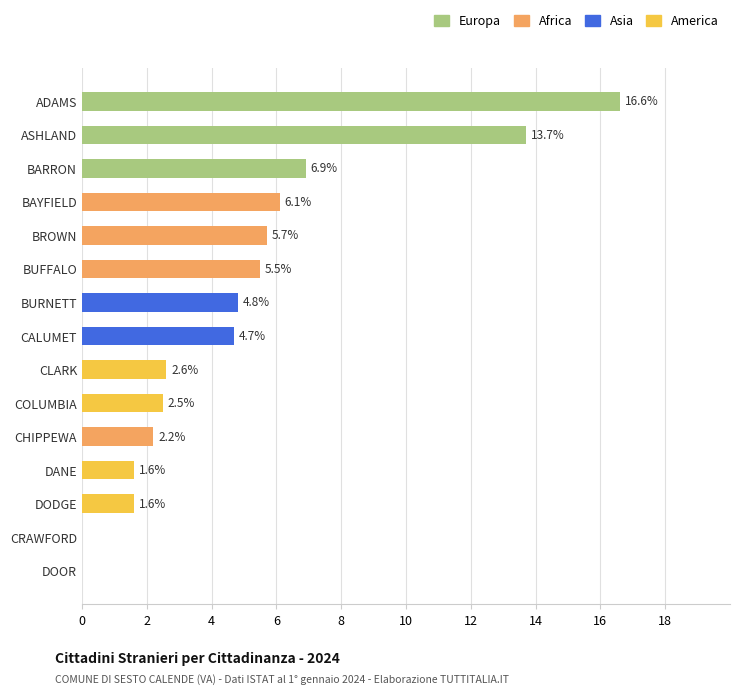

True or false: Europa has a value of -10.5 at BURNETT.

False